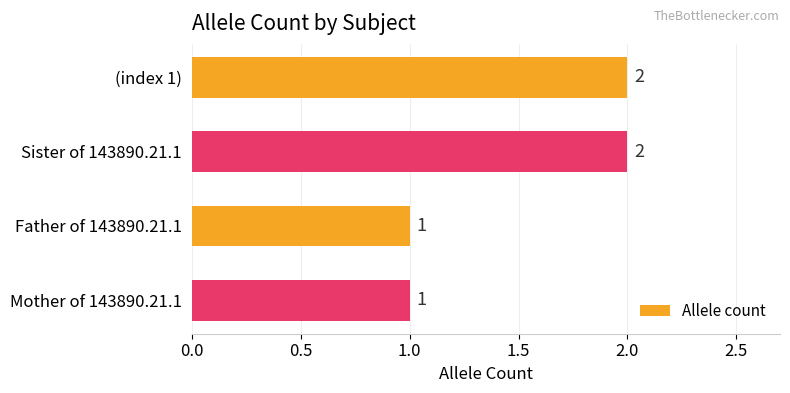

Reading bottom to top, transcribe all the data shown in this chart.

Mother of 143890.21.1=1	Father of 143890.21.1=1	Sister of 143890.21.1=2	(index 1)=2